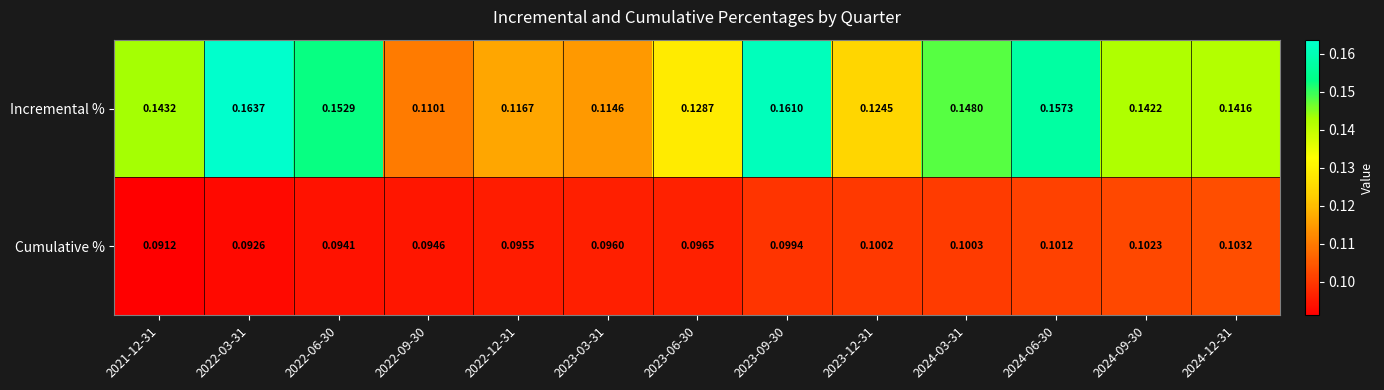

Which series has the largest total across all categories?

Incremental %